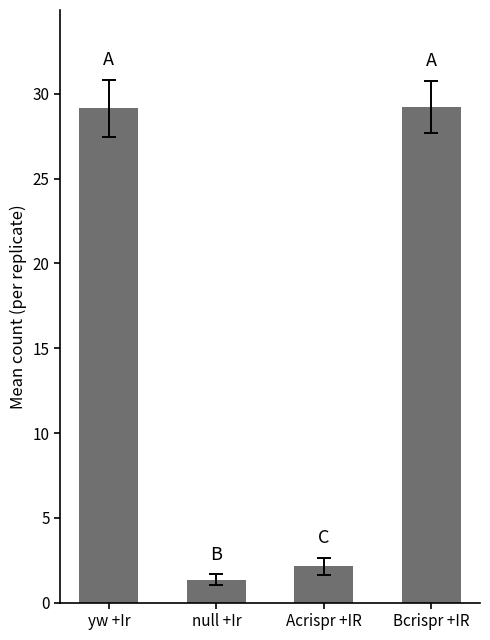

Which has a higher value, Acrispr +IR or yw +Ir?

yw +Ir